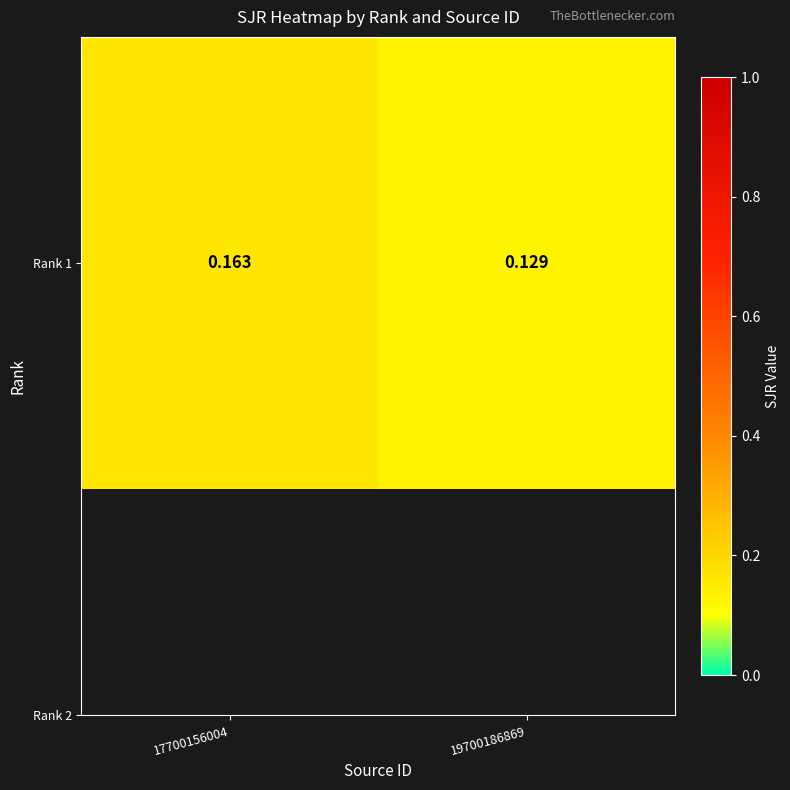

Which has a higher value, 19700186869 or 17700156004?

17700156004